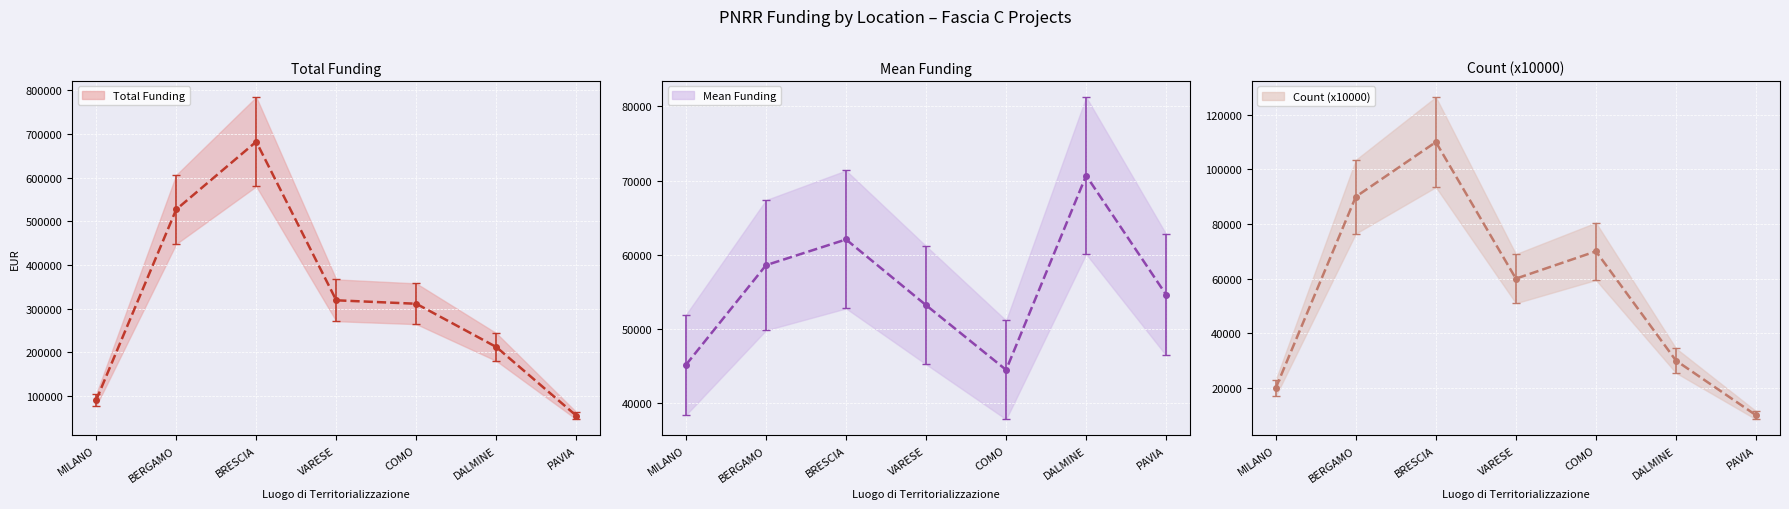

How many lines are shown in the chart?

3